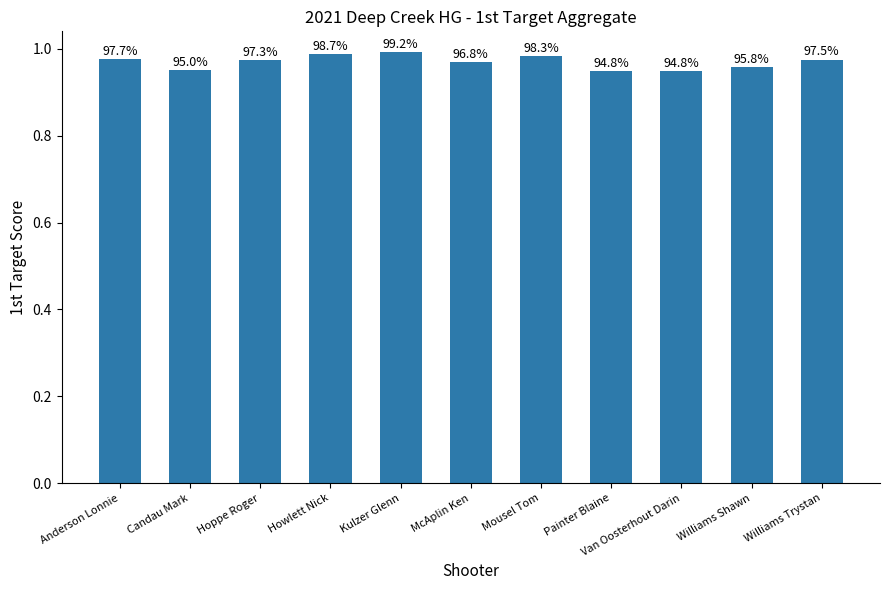

Rank the categories by value from lowest to highest.

Painter Blaine, Van Oosterhout Darin, Candau Mark, Williams Shawn, McAplin Ken, Hoppe Roger, Williams Trystan, Anderson Lonnie, Mousel Tom, Howlett Nick, Kulzer Glenn